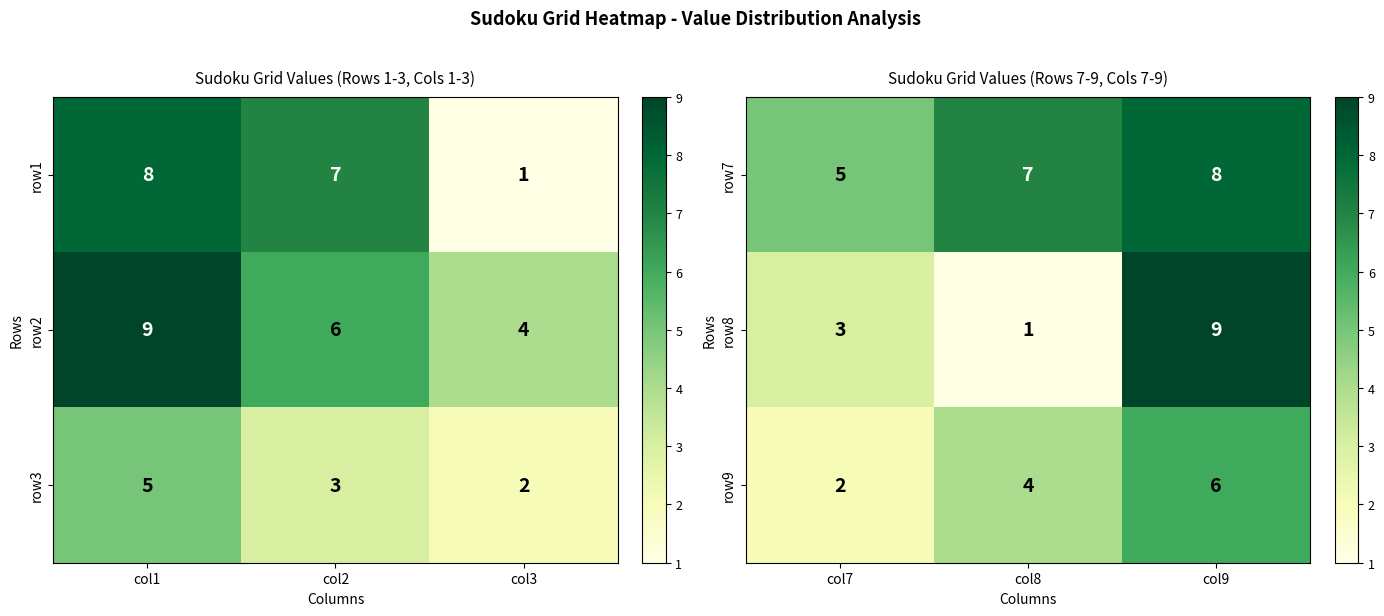

What is the sum of all row7 values?

20